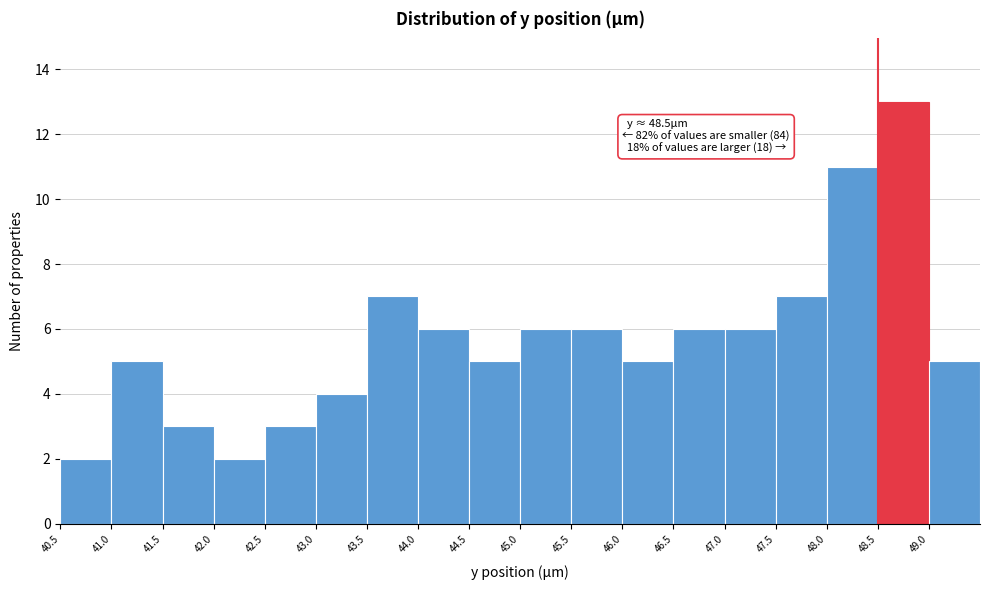

Over which range of the x-axis is the bar tallest?

48.5 to 49.0